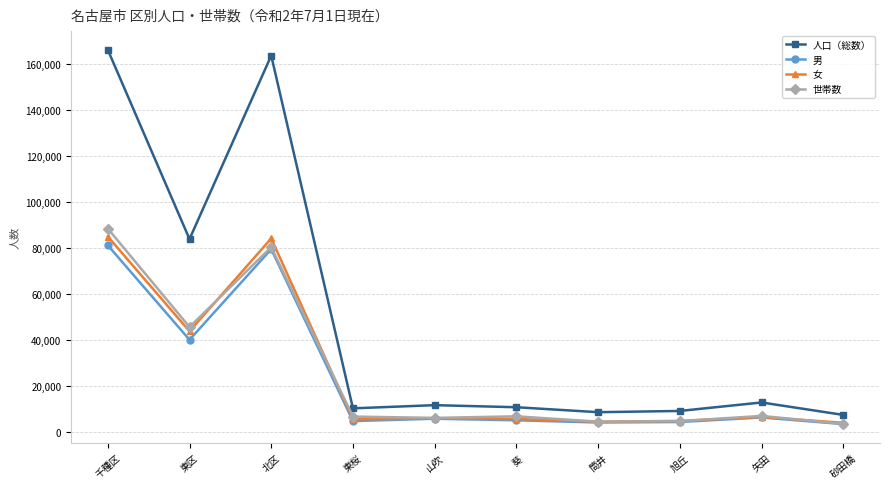

Between which two adjacent categories do 世帯数 and 女 first intersect?

東区 and 北区